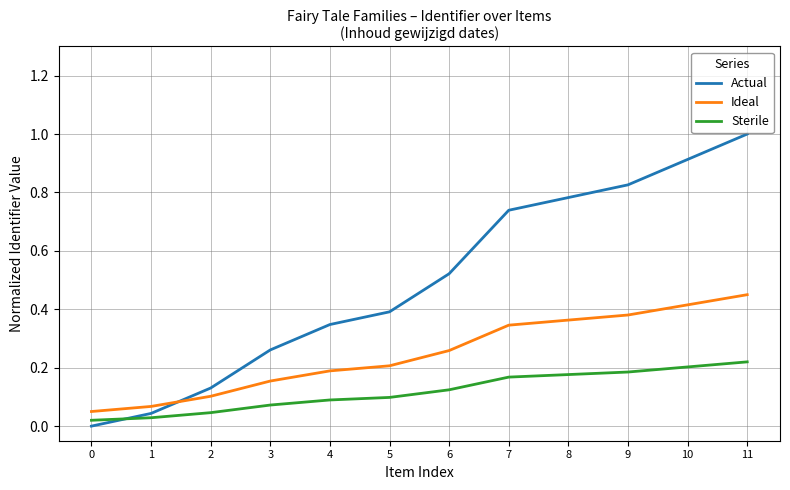

Which series has the largest total across all categories?

Actual